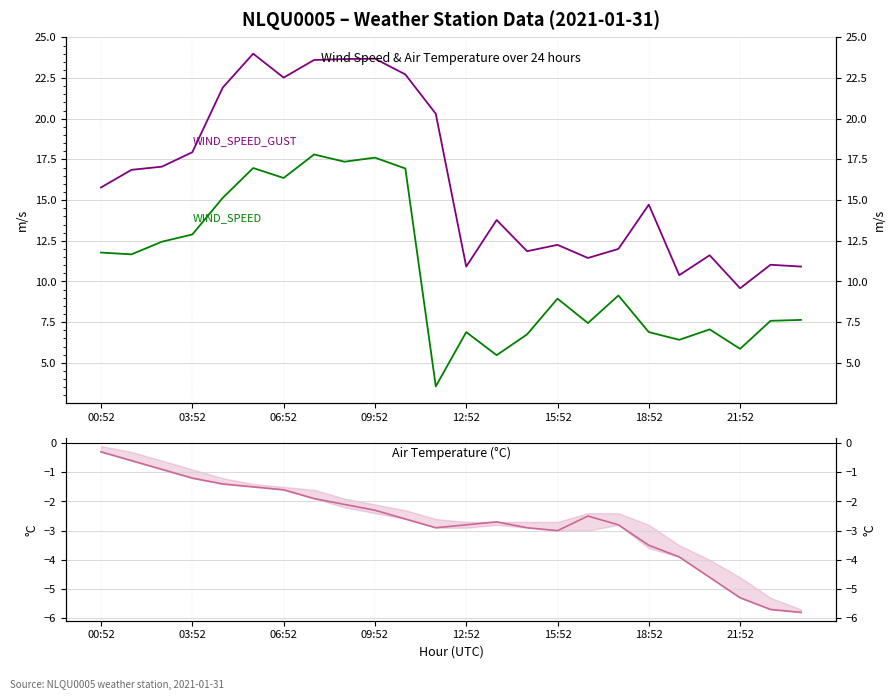

Reading left to right, extract all data points from this chart.

WIND_SPEED: 11.8	11.7	12.4	12.9	15.1	17.0	16.4	17.8	17.4	17.6	16.9	3.6	6.9	5.5	6.8	8.9	7.4	9.1	6.9	6.4	7.1	5.9	7.6	7.6
WIND_SPEED_GUST: 15.8	16.9	17.1	17.9	21.9	24.0	22.5	23.6	23.7	23.7	22.7	20.3	10.9	13.8	11.9	12.2	11.4	12.0	14.7	10.4	11.6	9.6	11.0	10.9
AIR_TEMP: -0.3	-0.6	-0.9	-1.2	-1.4	-1.5	-1.6	-1.9	-2.1	-2.3	-2.6	-2.9	-2.8	-2.7	-2.9	-3.0	-2.5	-2.8	-3.5	-3.9	-4.6	-5.3	-5.7	-5.8